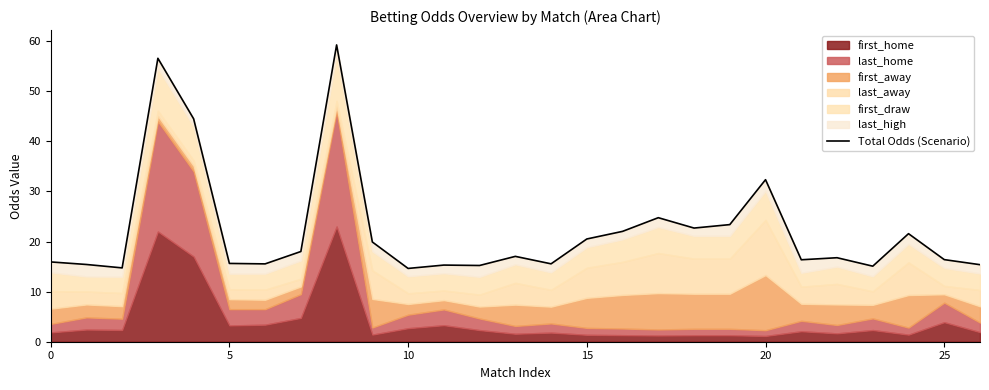

What is the minimum value shown in the chart?

14.6